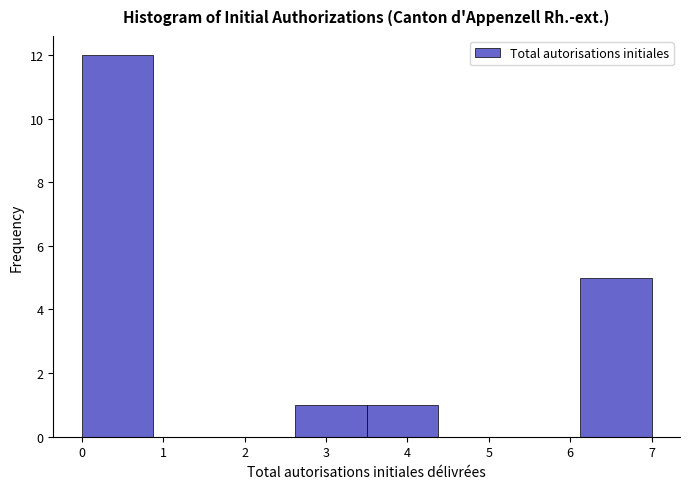

What is the height of the bar covering 6.1 to 7.0 on the x-axis? Neither the bar edges nor the heights are printed on the chart, so give them approximately, as read against the axes.

5